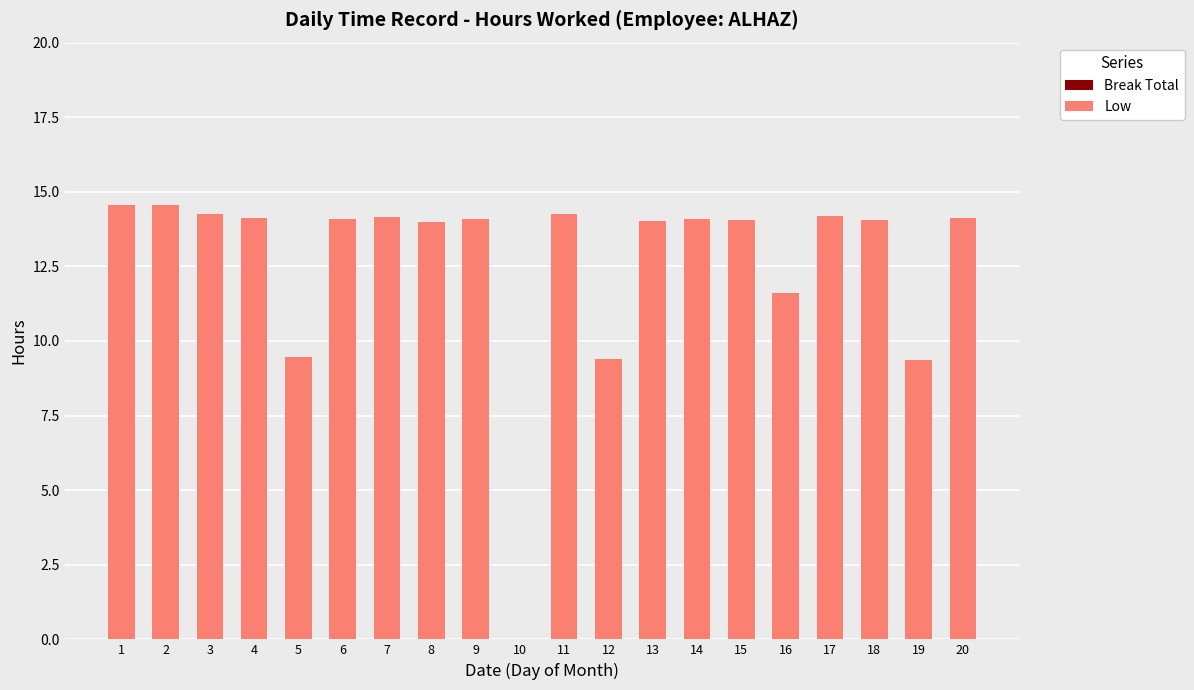

Which has a higher value, 1 or 9?

1